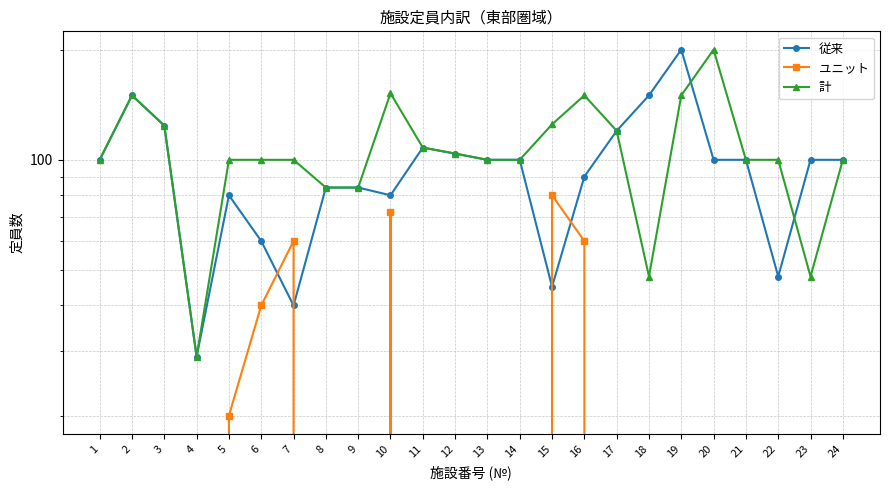

The value of 計 at 5 is 100. True or false?

True